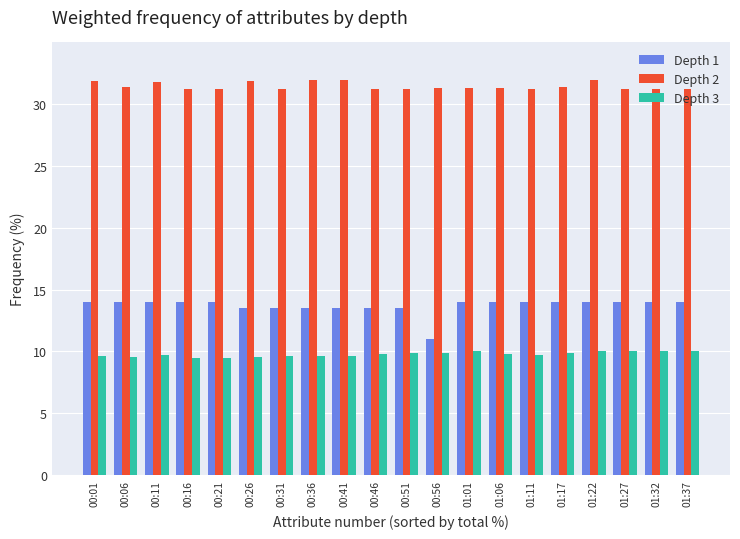

What is the maximum value for Depth 3?

10.0